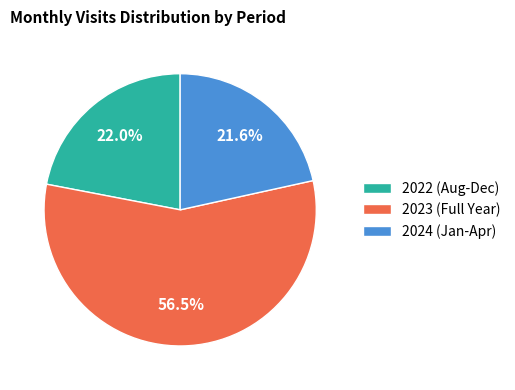

Which category accounts for the majority?

2023 (Full Year)